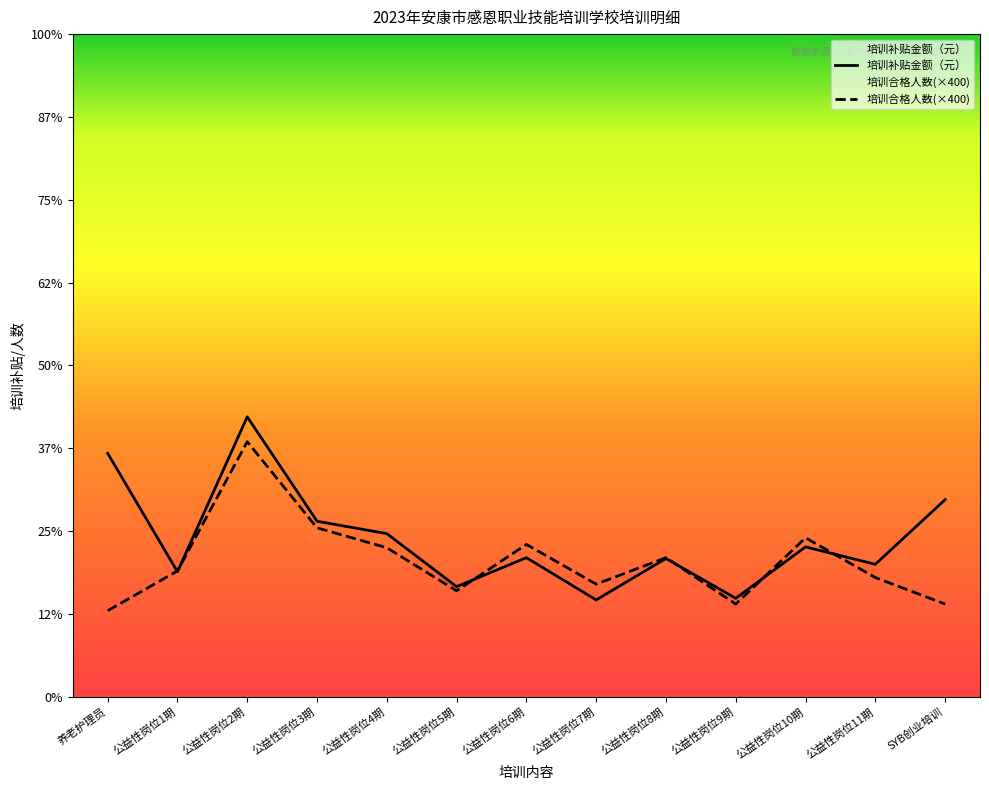

Is this an area chart (filled region under the line)?

No